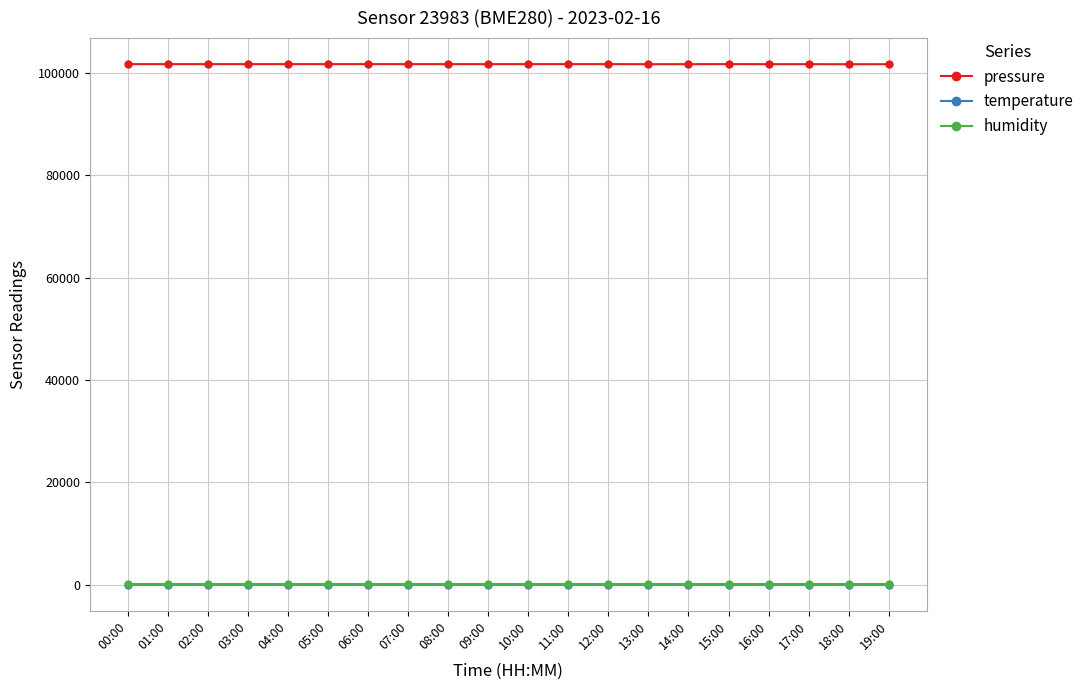

True or false: temperature has a value of 2.1 at 19:00.

True